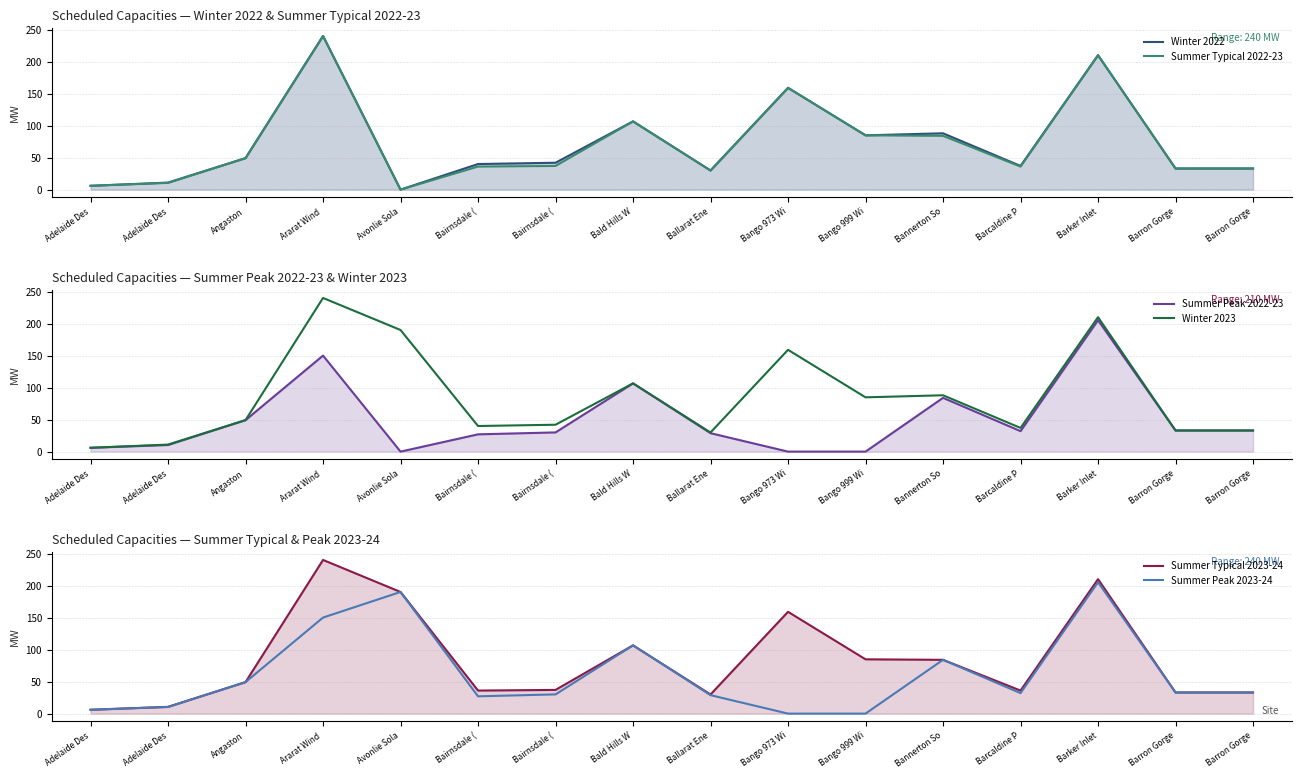

How many values in the Summer Typical 2023-24 series are below 49?

8